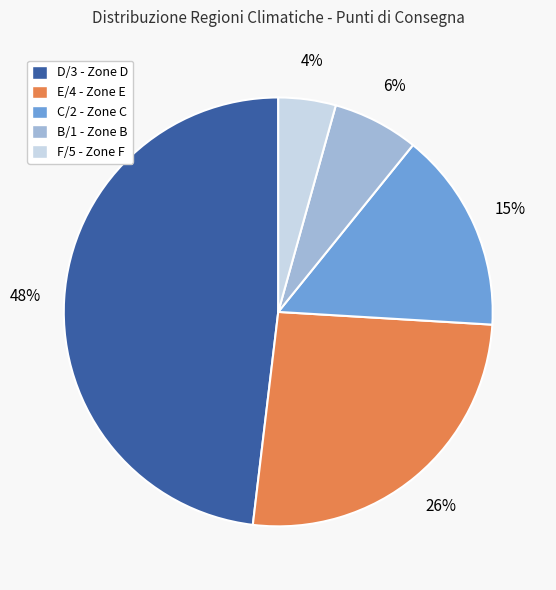

To the nearest percent, what is the average slice percentage?

20%